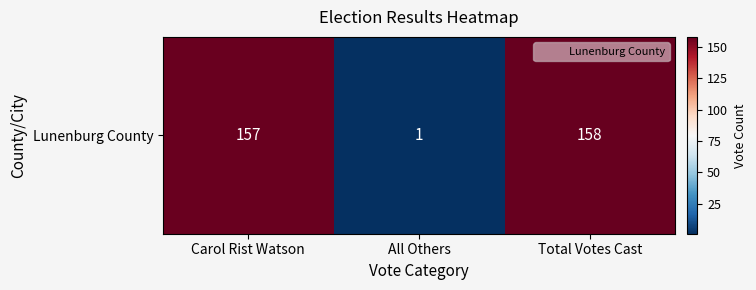

Reading left to right, extract all data points from this chart.

Carol Rist Watson=157	All Others=1	Total Votes Cast=158